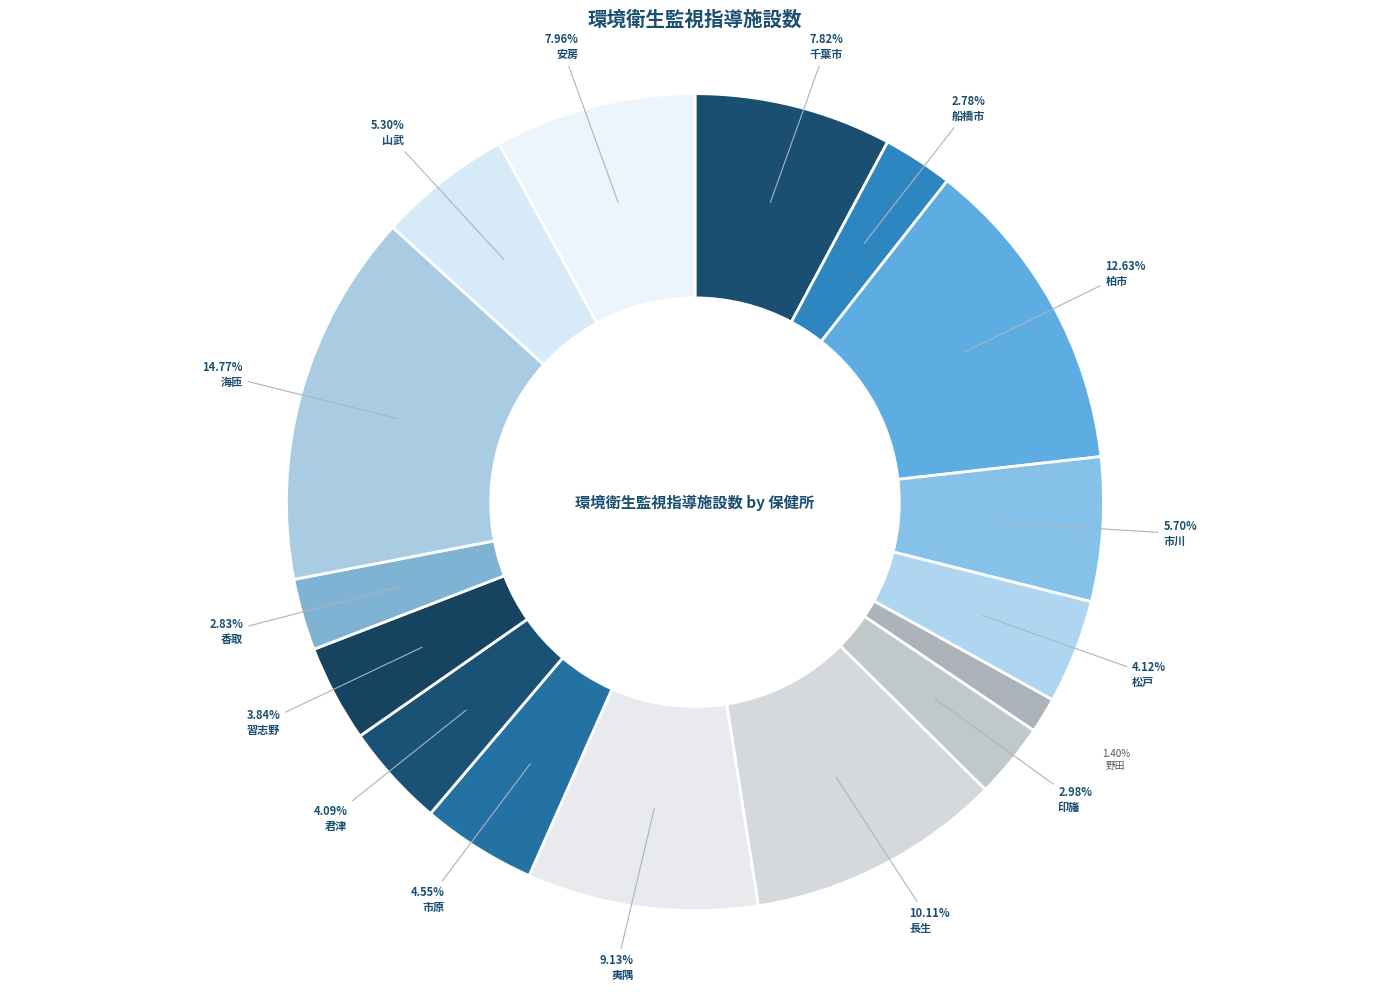

How many slices are in this pie chart?

16